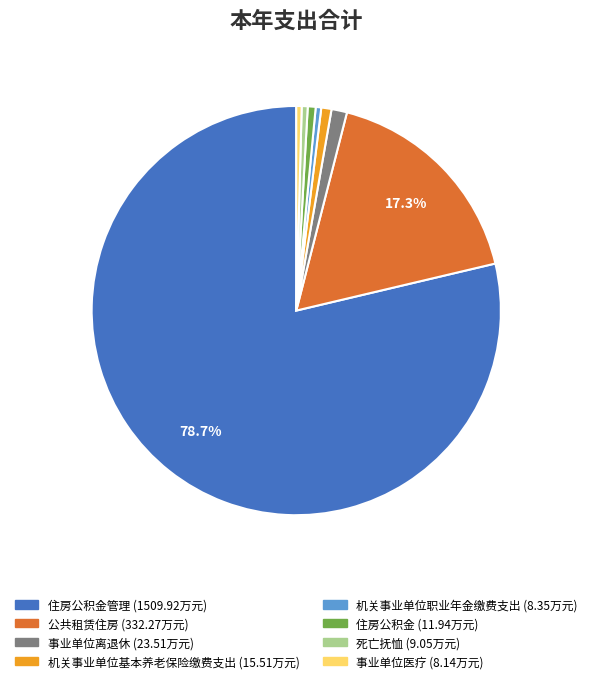

Is there any slice that represents more than half of the pie?

Yes